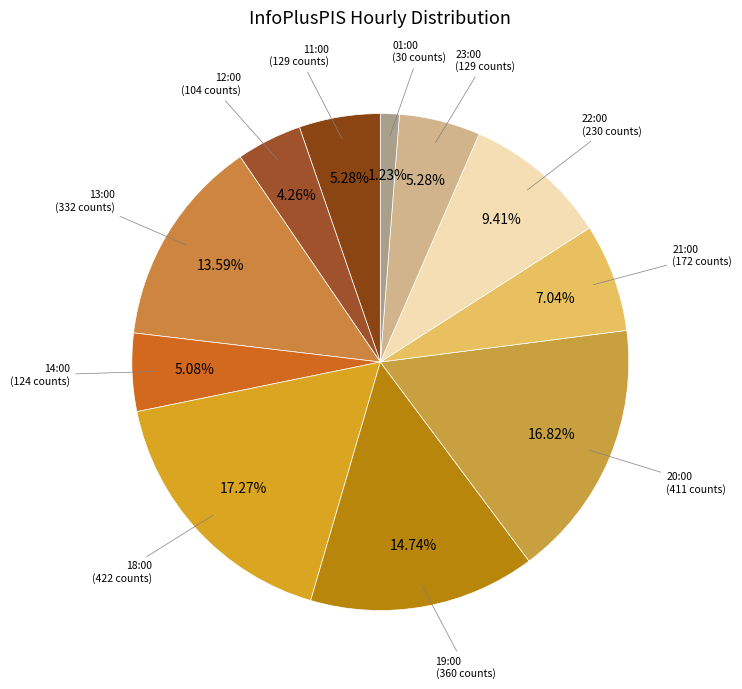

How many slices are in this pie chart?

11